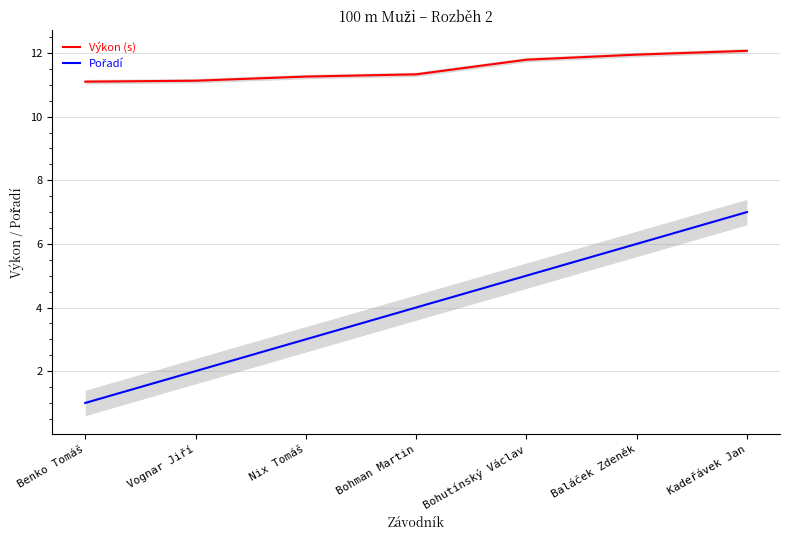

True or false: Výkon (s) has more than 1 points higher than both neighbors.

False